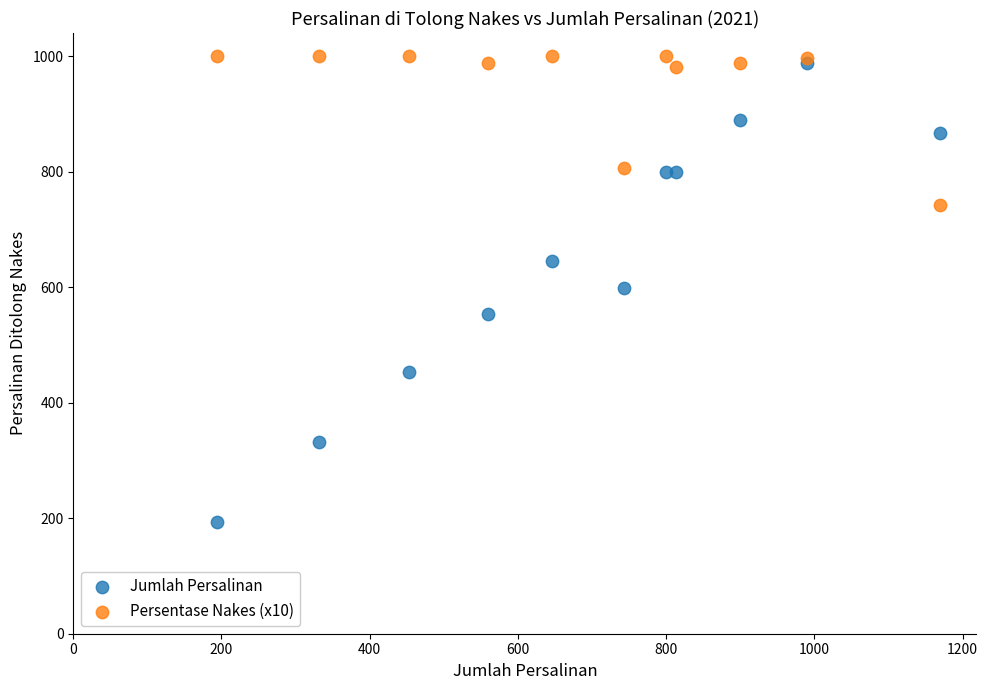

Which series contains the highest Y value?

Persentase Nakes (x10)